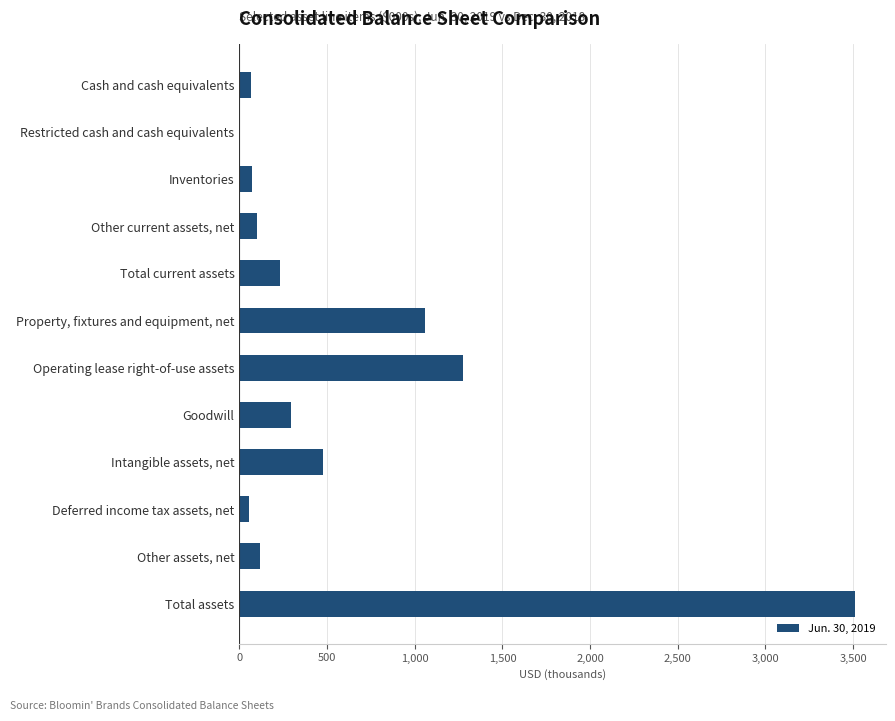

Between Inventories and Total current assets, which is larger?

Total current assets